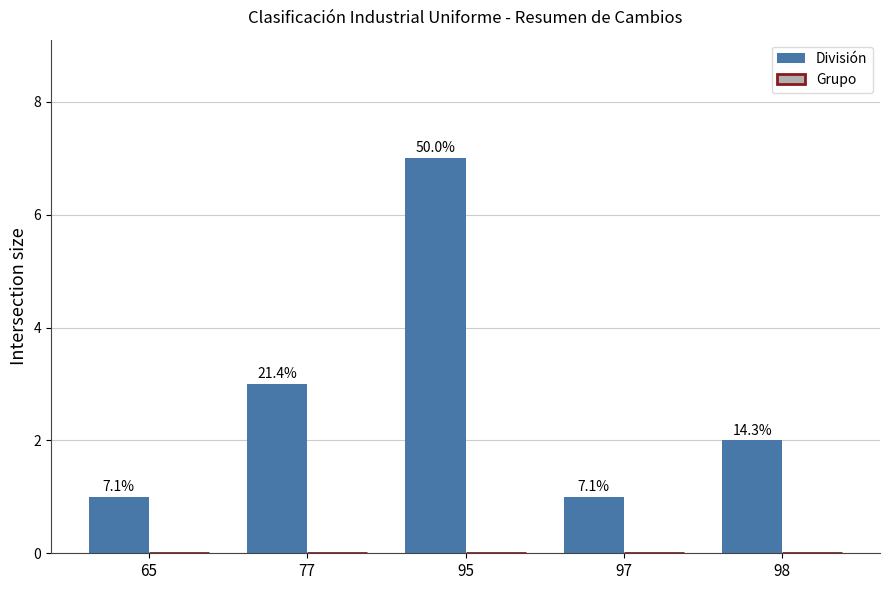

How many bars are there in total?

5